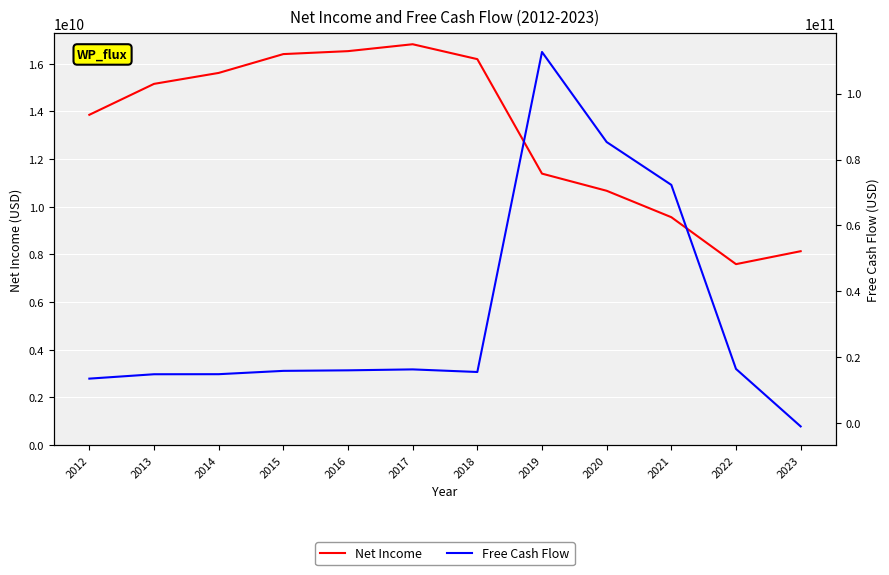

How many values in Free Cash Flow are below zero?

1